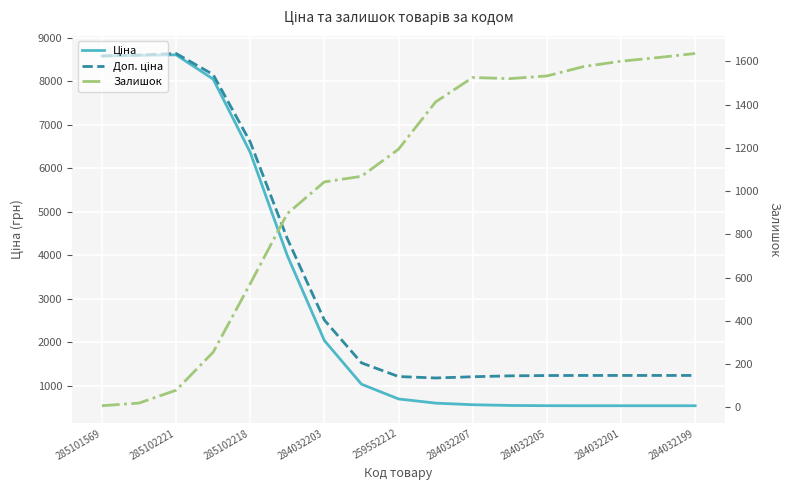

Reading right to left, what are all the values shown in this chart?

Ціна: 539.0	539.0	539.0	539.2	540.3	545.7	562.3	599.4	695.3	1034.6	2038.1	3992.0	6363.4	8048.0	8604.6	8594.0	8577.3
Доп. ціна: 1235.4	1235.4	1235.4	1235.2	1233.6	1226.2	1205.5	1177.2	1210.6	1524.8	2509.4	4379.7	6603.0	8152.1	8635.3	8600.0	8578.1
Залишок: 1636.8	1618.1	1601.0	1576.5	1533.0	1520.6	1525.9	1412.8	1194.1	1068.8	1042.9	896.2	572.3	255.0	79.4	20.0	7.7